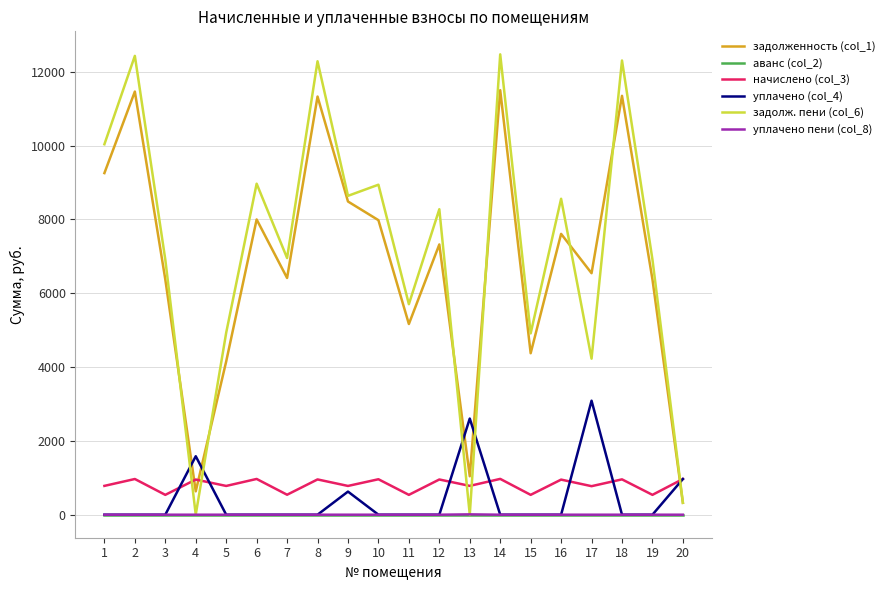

Which series has the largest range (max minus min)?

задолж. пени (col_6)